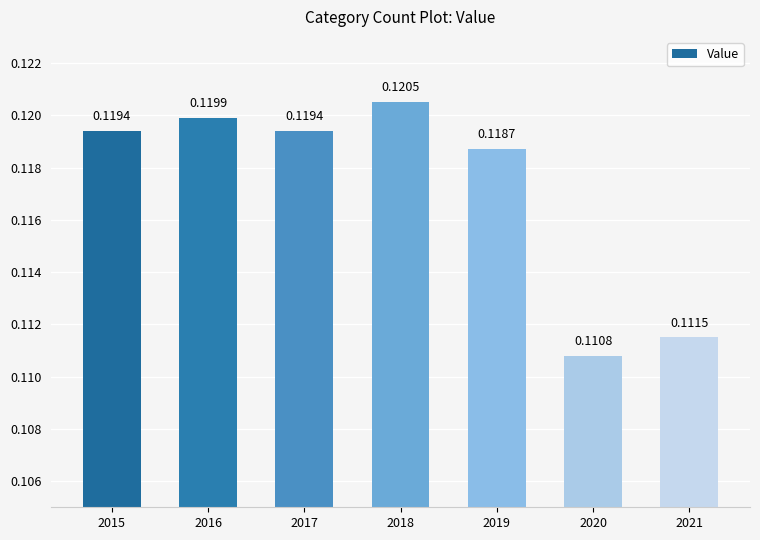

Between 2015 and 2020, which is larger?

2015